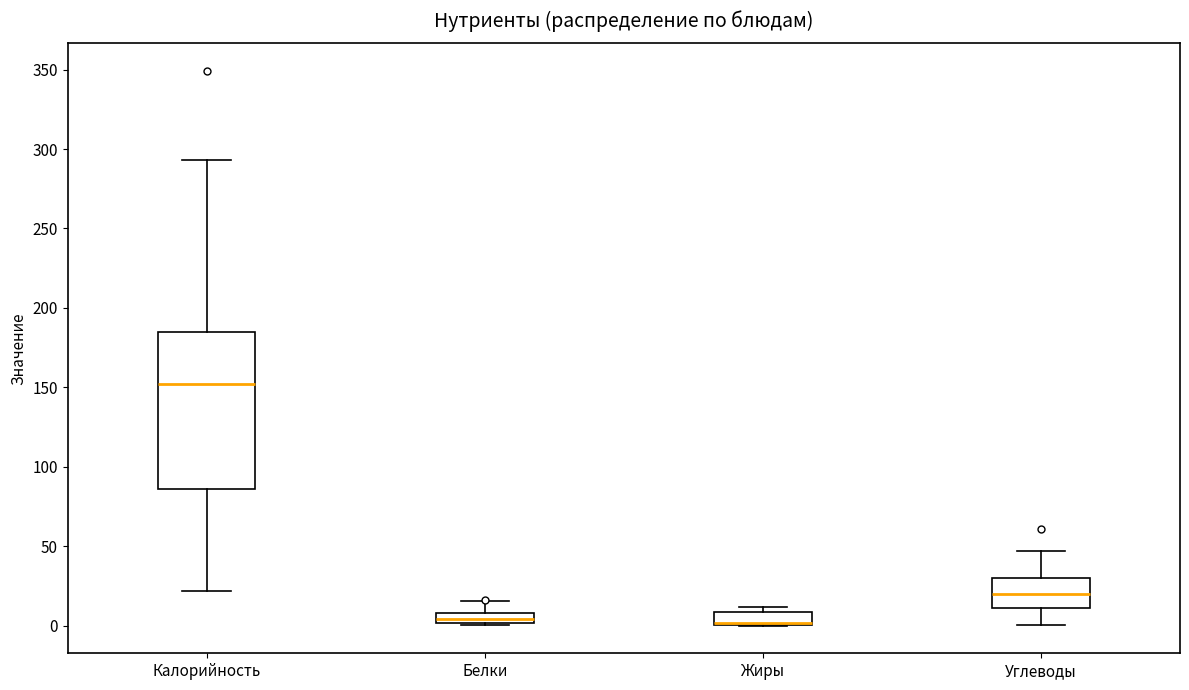

Which box is the tallest, from its lower edge to its upper edge?

Калорийность